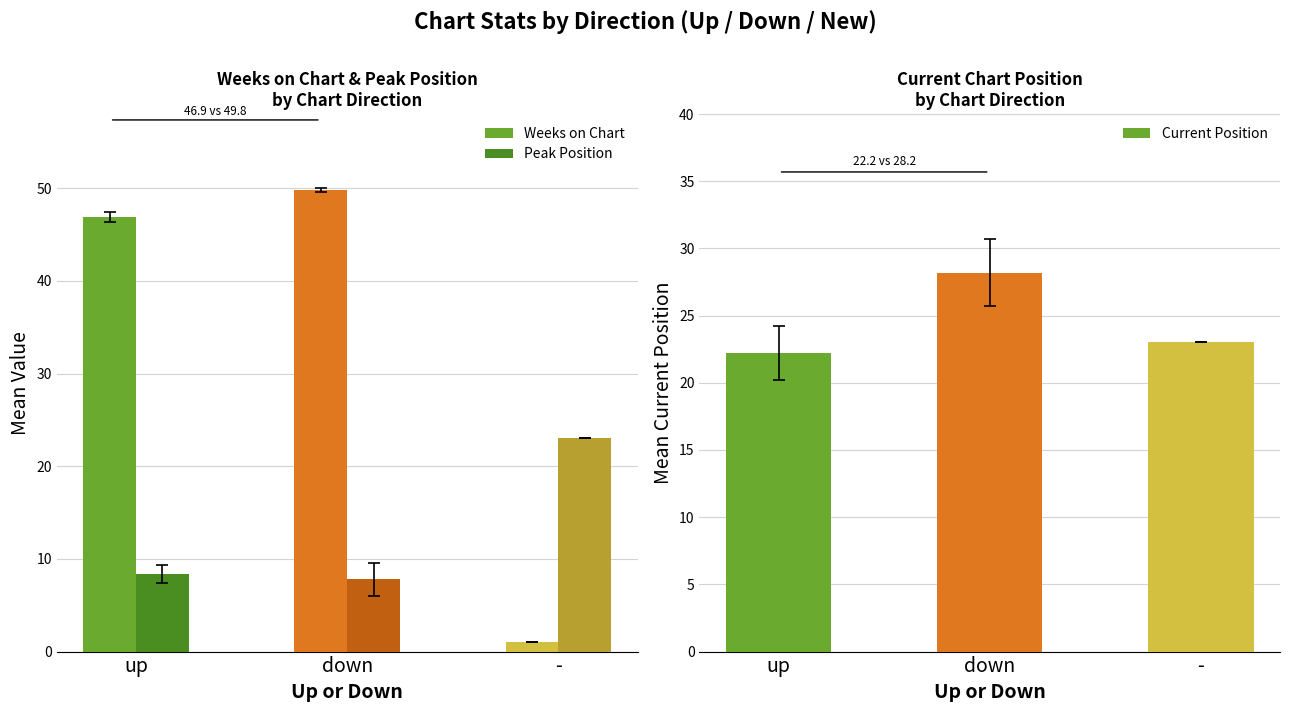

How many data points in Peak Position are less than 8?

1